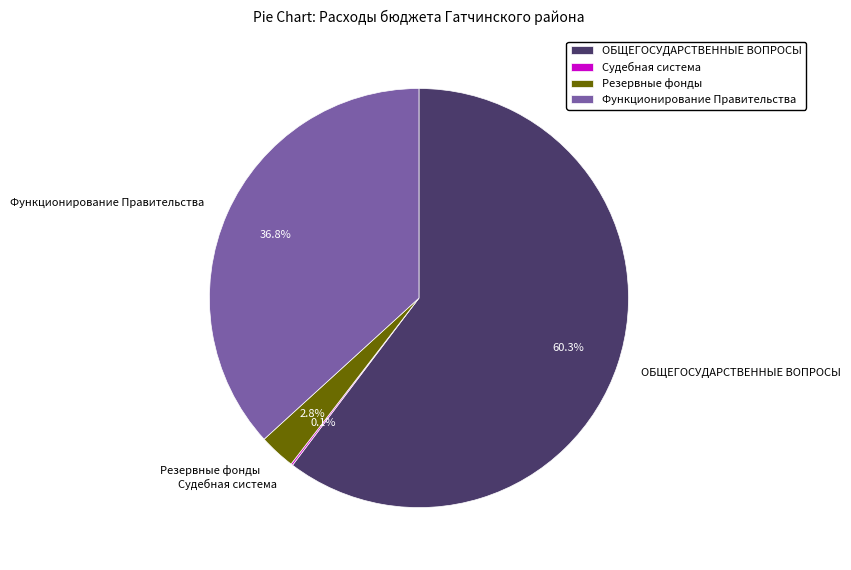

Approximately how many times larger is the value at ОБЩЕГОСУДАРСТВЕННЫЕ ВОПРОСЫ compared to Функционирование Правительства?

1.6